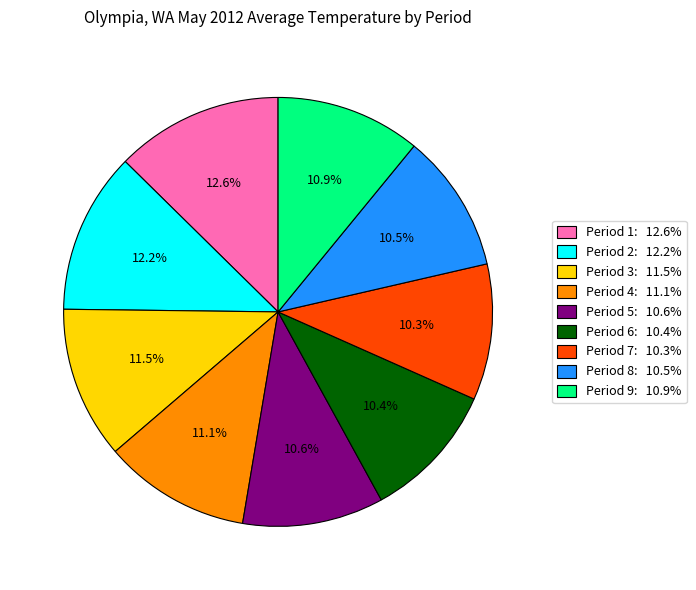

Is there a majority slice in this chart?

No